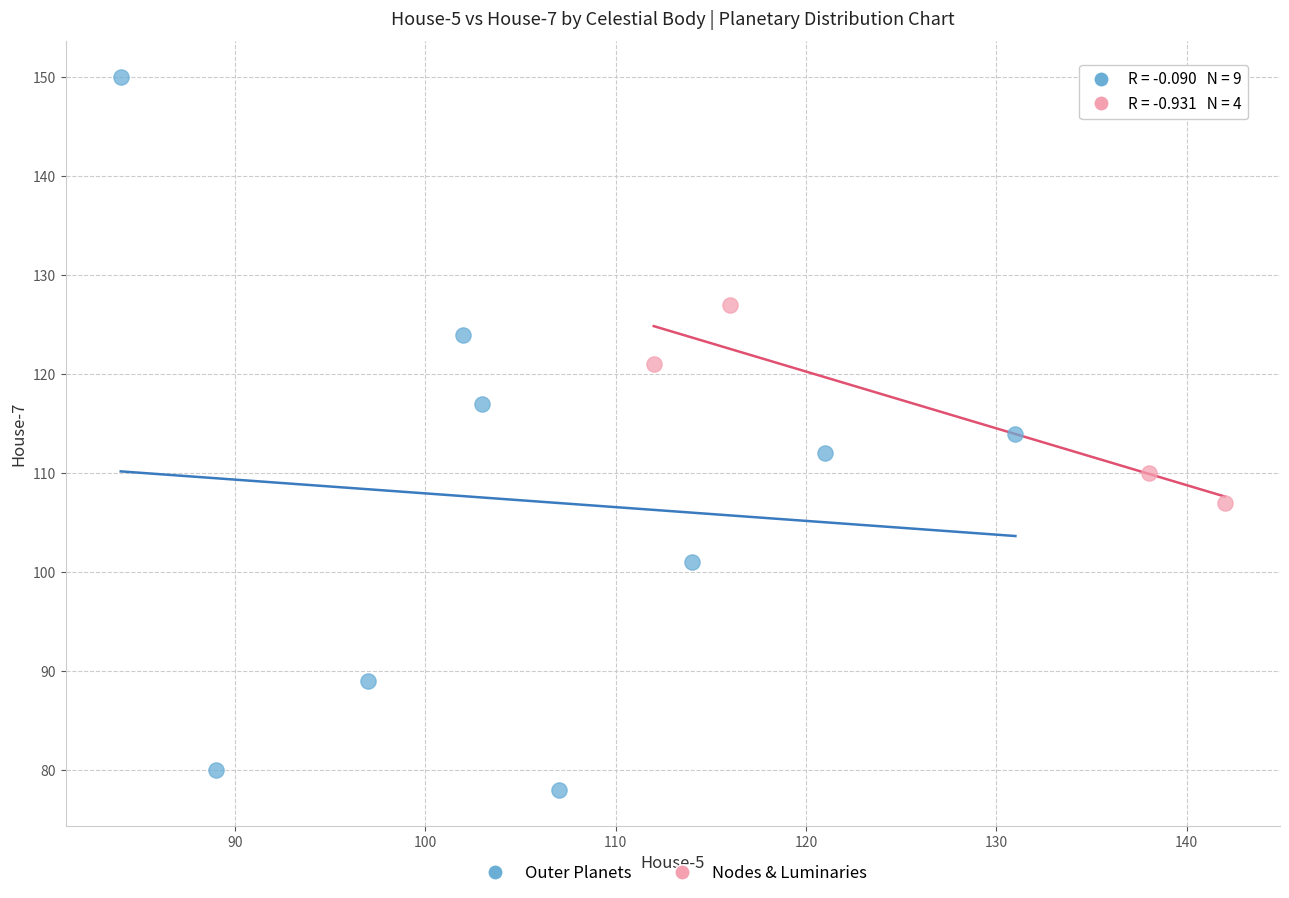

Which series has the widest spread of Y values?

Outer Planets